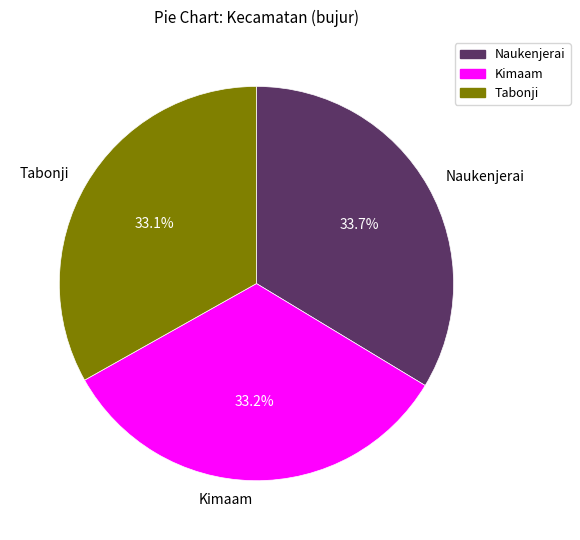

What is the ratio of the value at Kimaam to the value at Tabonji?

1.0